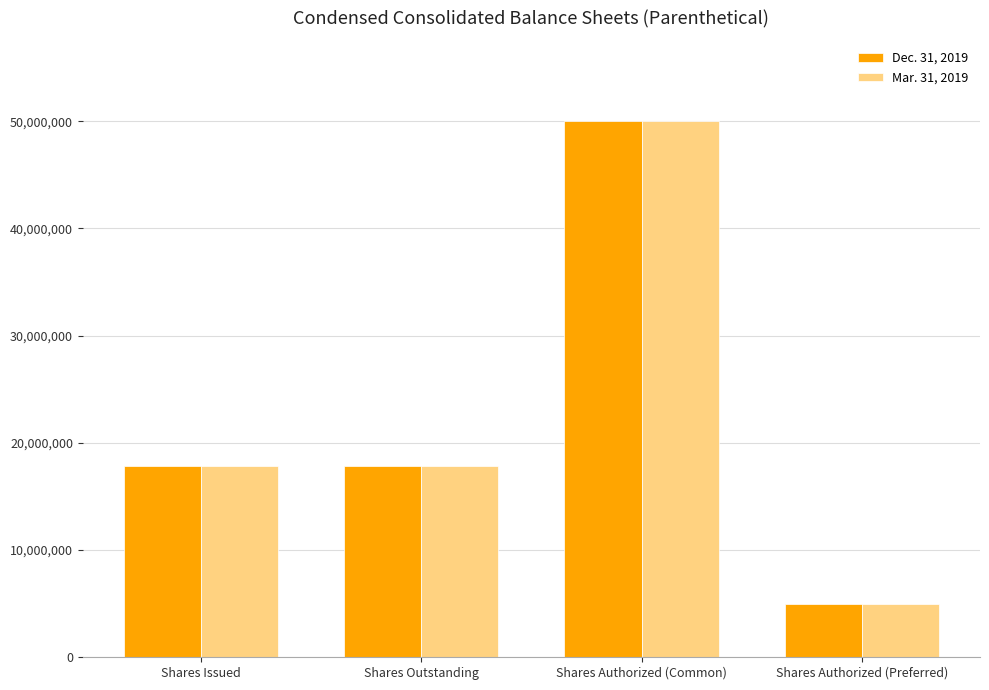

What is the label of the 3rd bar from the right?

Shares Outstanding